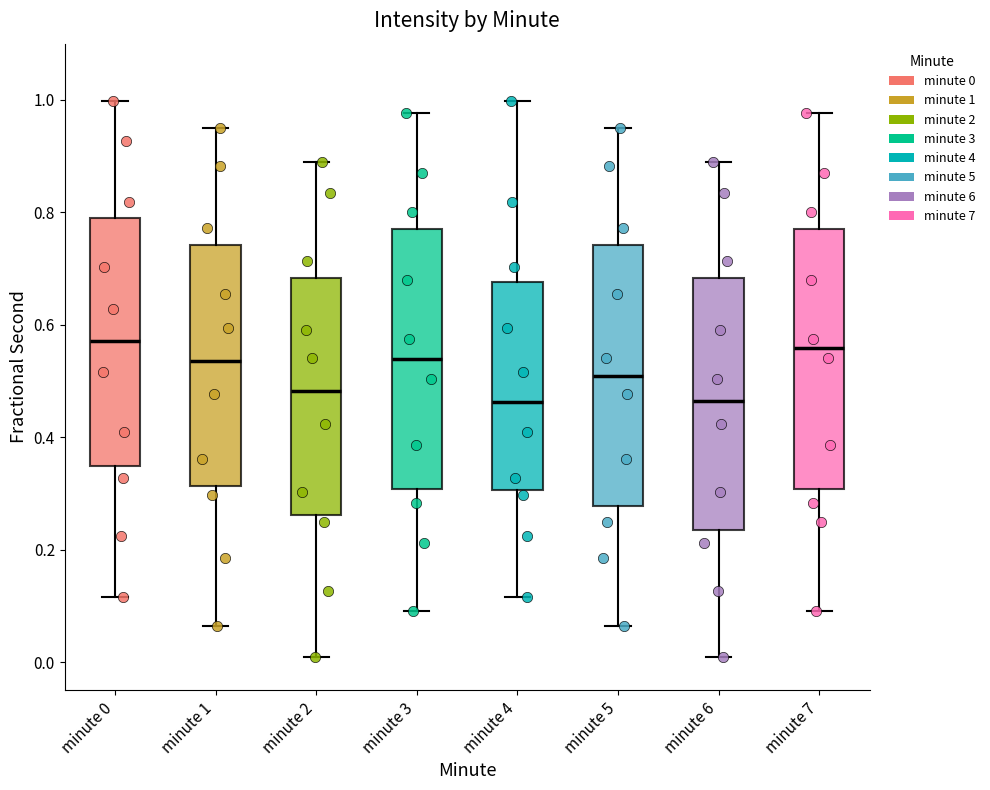

Reading left to right, read every box against the y-axis: the position of its median line, the range the box covers, and the ends of its whiskers. The values are not printed on the chart, so give them approximately, as read against the axis.

minute 0: median 0.58, box 0.34 to 0.78, whiskers 0.12 to 1.00
minute 1: median 0.54, box 0.32 to 0.74, whiskers 0.06 to 0.94
minute 2: median 0.48, box 0.26 to 0.68, whiskers 0.00 to 0.88
minute 3: median 0.54, box 0.30 to 0.76, whiskers 0.10 to 0.98
minute 4: median 0.46, box 0.30 to 0.68, whiskers 0.12 to 1.00
minute 5: median 0.50, box 0.28 to 0.74, whiskers 0.06 to 0.94
minute 6: median 0.46, box 0.24 to 0.68, whiskers 0.00 to 0.88
minute 7: median 0.56, box 0.30 to 0.76, whiskers 0.10 to 0.98